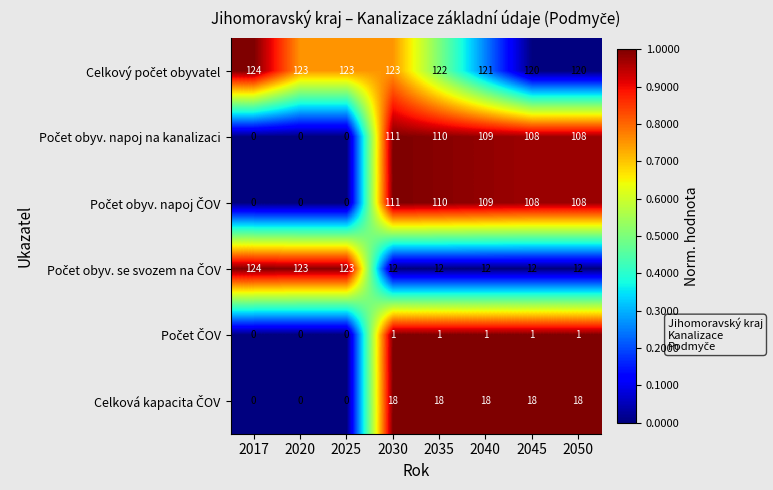

What is the total value across all series at 2025?

246